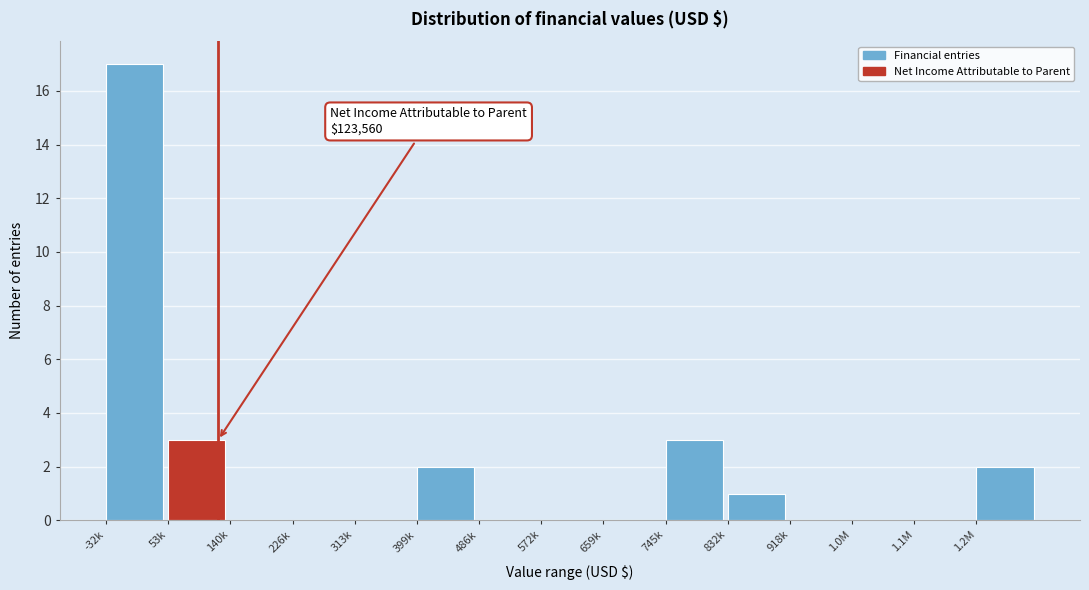

Reading left to right, what are all the values shown in this chart?

-32k=17	53k=3	140k=0	226k=0	313k=0	399k=2	486k=0	572k=0	659k=0	745k=3	832k=1	918k=0	1.0M=0	1.1M=0	1.2M=2